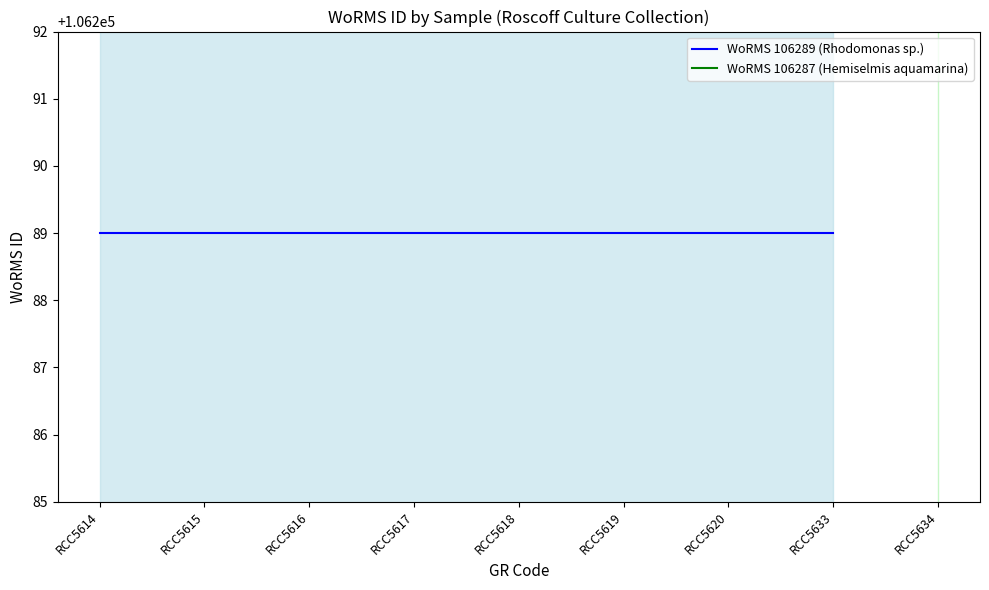

List the labels in order of WoRMS 106287 (Hemiselmis aquamarina) value, smallest first.

RCC5614, RCC5615, RCC5616, RCC5617, RCC5618, RCC5619, RCC5620, RCC5633, RCC5634